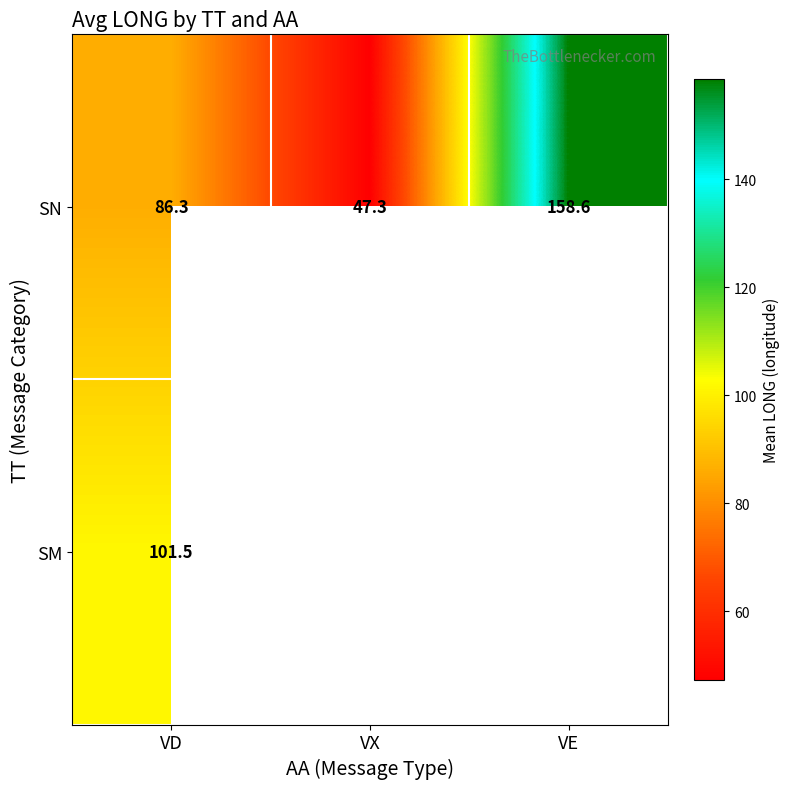

What is the approximate value of SN at VE?

158.6